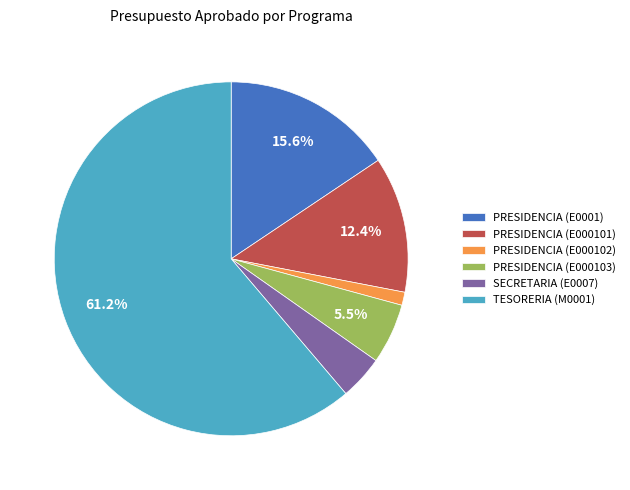

Combined, do PRESIDENCIA (E000101) and PRESIDENCIA (E000102) account for over 50%?

No